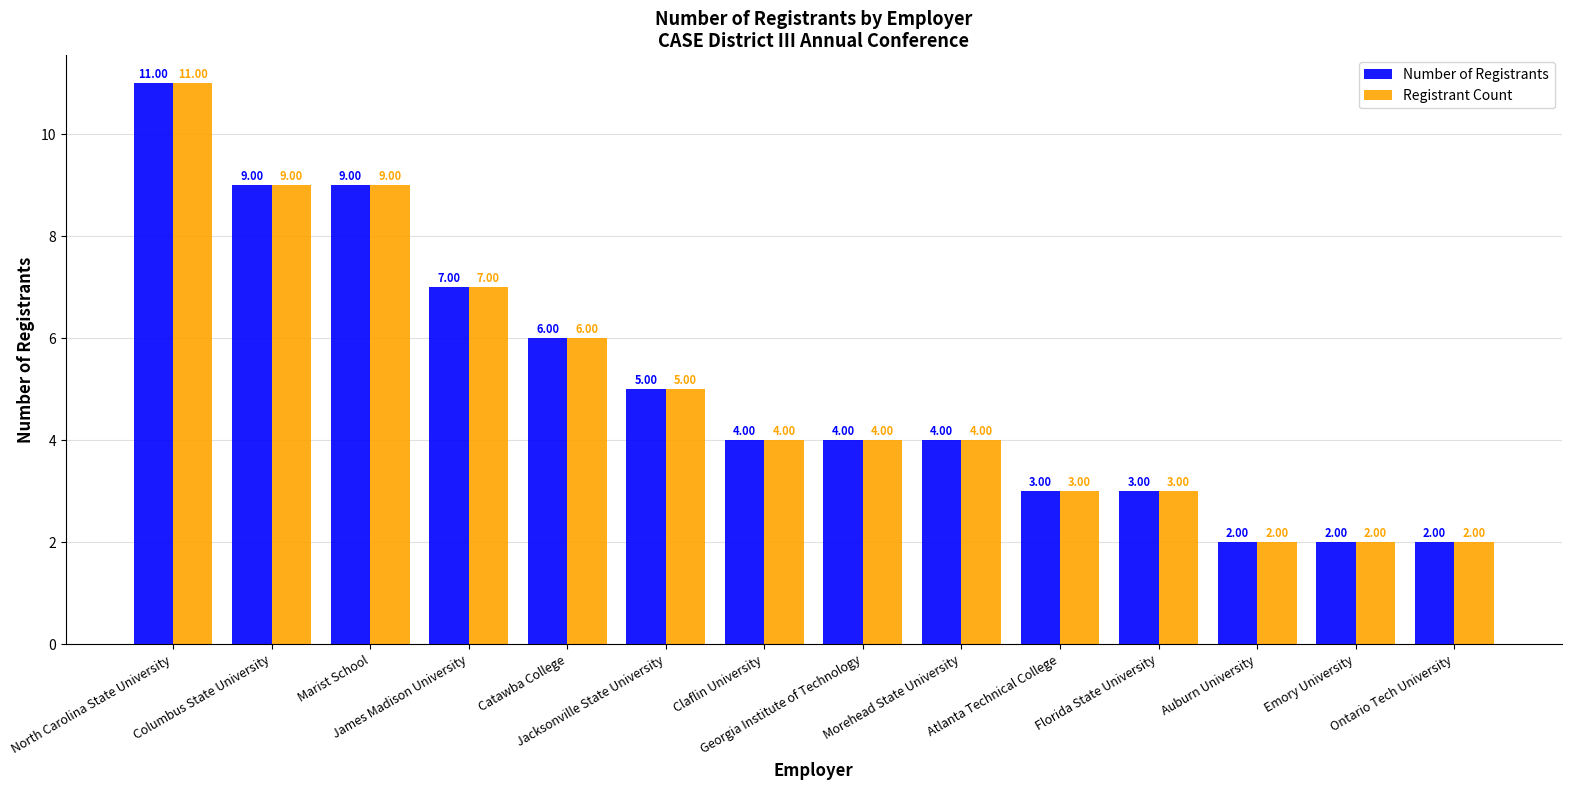

Reading right to left, what are all the values shown in this chart?

Number of Registrants: Ontario Tech University=2	Emory University=2	Auburn University=2	Florida State University=3	Atlanta Technical College=3	Morehead State University=4	Georgia Institute of Technology=4	Claflin University=4	Jacksonville State University=5	Catawba College=6	James Madison University=7	Marist School=9	Columbus State University=9	North Carolina State University=11
Registrant Count: Ontario Tech University=2	Emory University=2	Auburn University=2	Florida State University=3	Atlanta Technical College=3	Morehead State University=4	Georgia Institute of Technology=4	Claflin University=4	Jacksonville State University=5	Catawba College=6	James Madison University=7	Marist School=9	Columbus State University=9	North Carolina State University=11